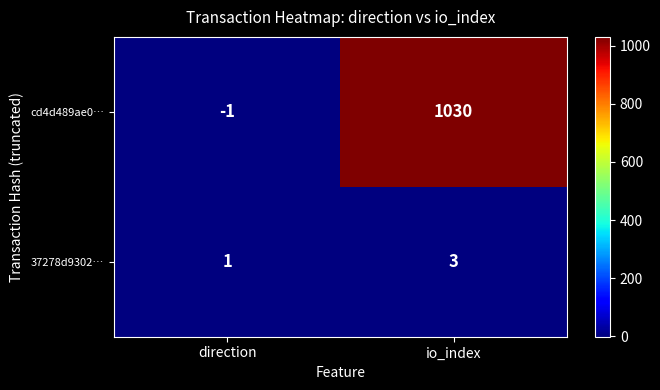

What is the sum of all cd4d489ae0… values?

1029